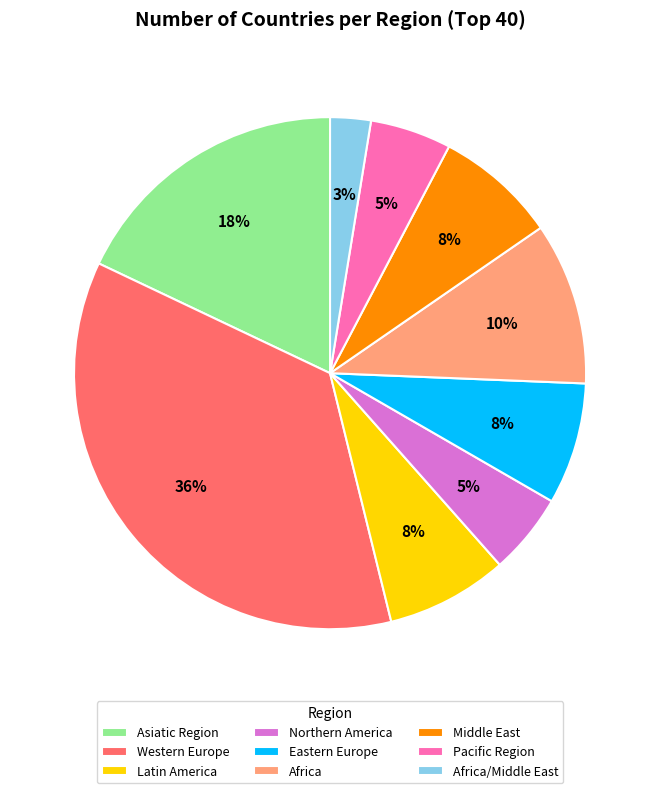

True or false: Eastern Europe accounts for 22% of the total.

False